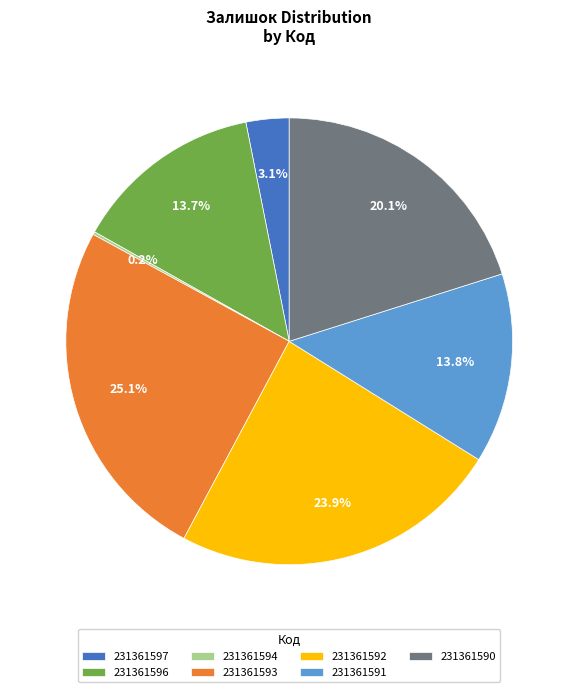

Which has a higher value, 231361592 or 231361597?

231361592